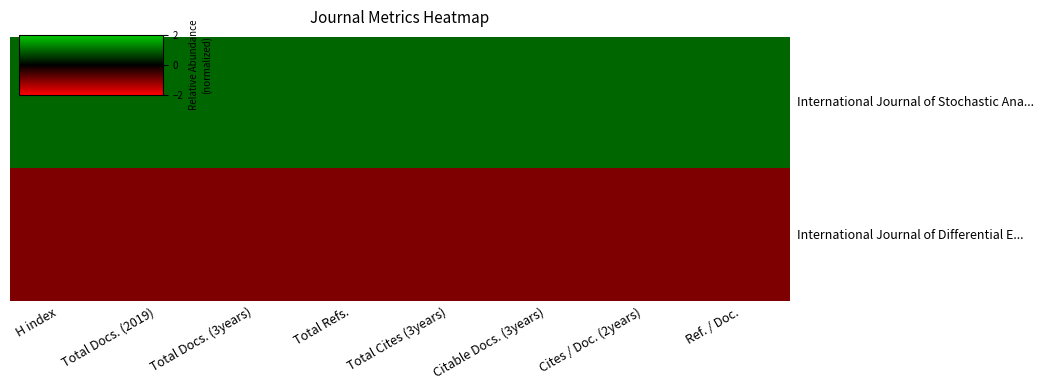

Which label corresponds to the smallest value in the chart?

H index